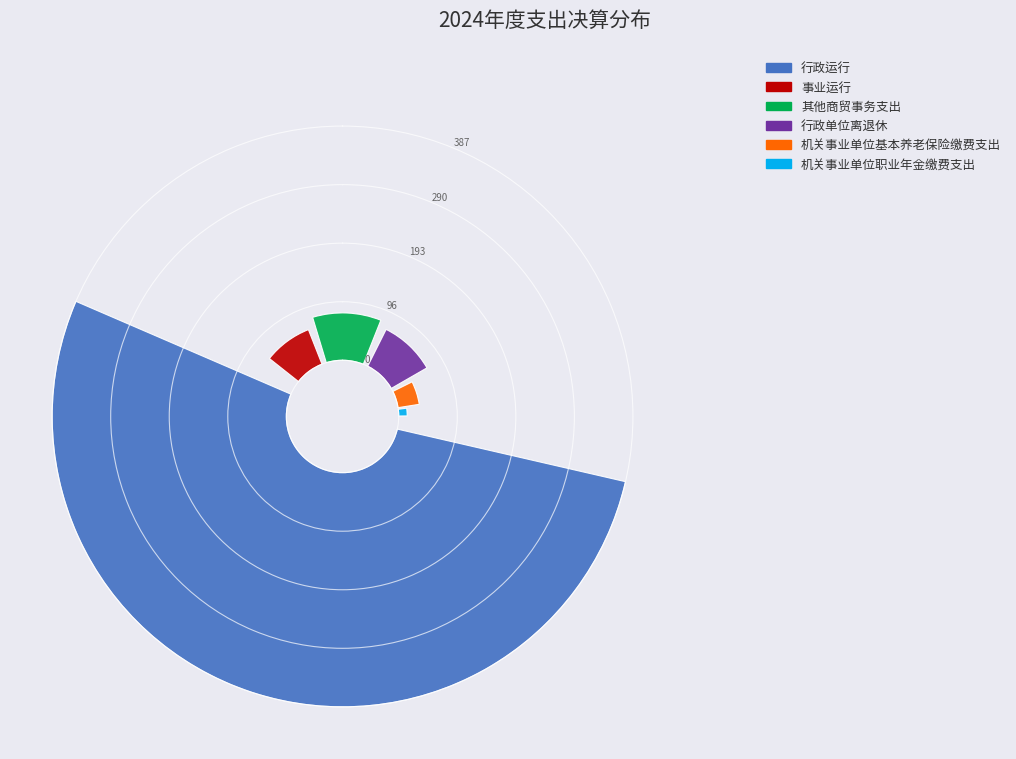

What is the change in value from 事业运行 to 行政单位离退休?

+9.0